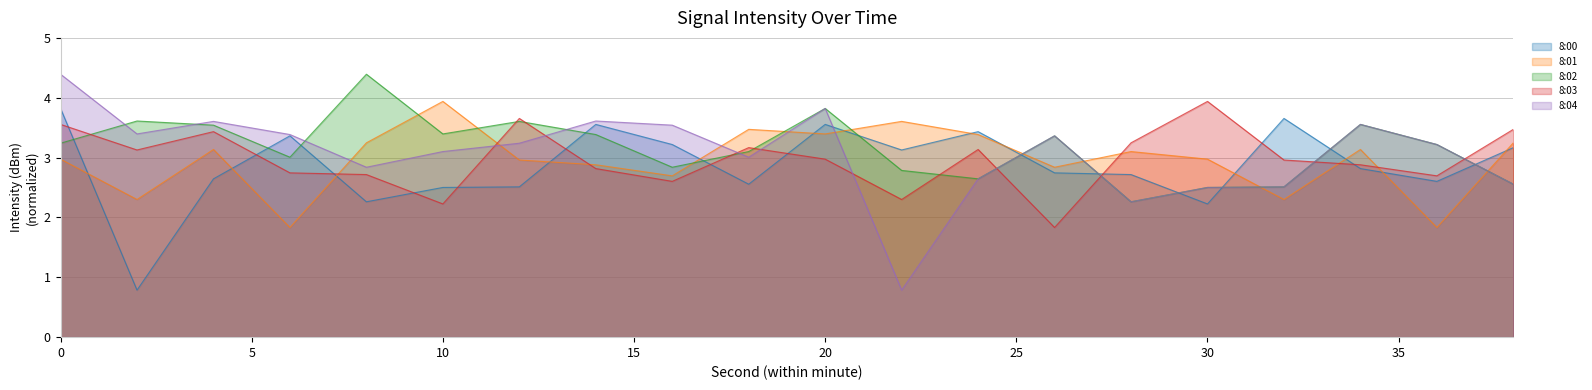

The value of 8:00 at 16 is 4.4. True or false?

False